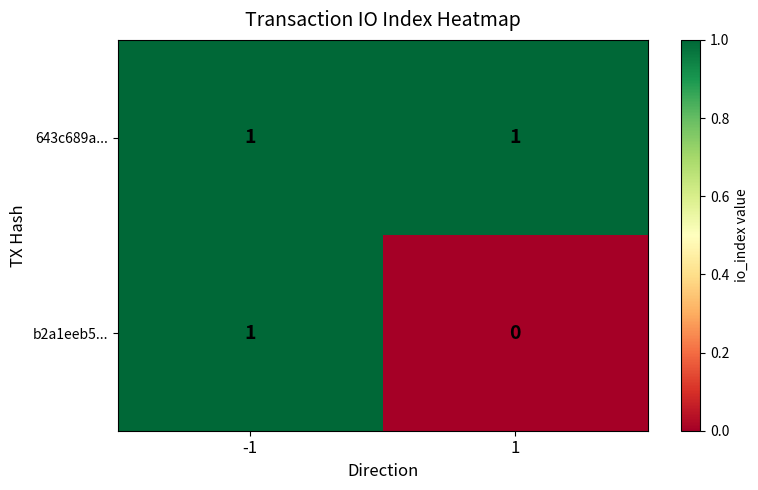

Is it true that 643c689a... equals 1 at -1?

True